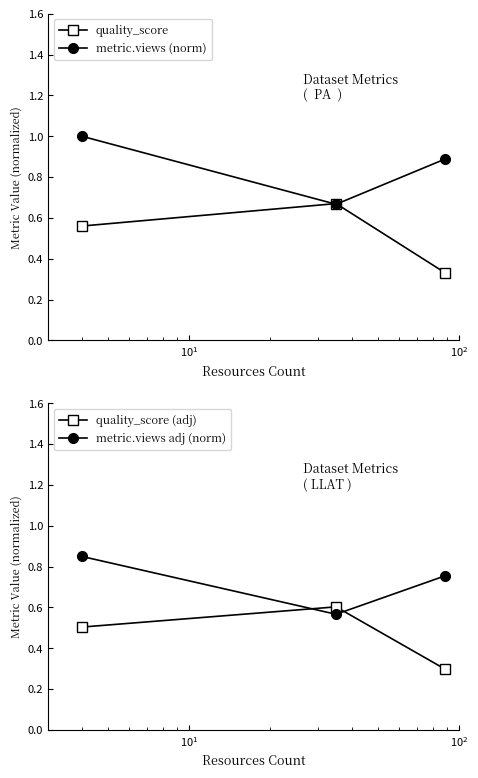

Which series has the largest total across all categories?

metric.views (norm)